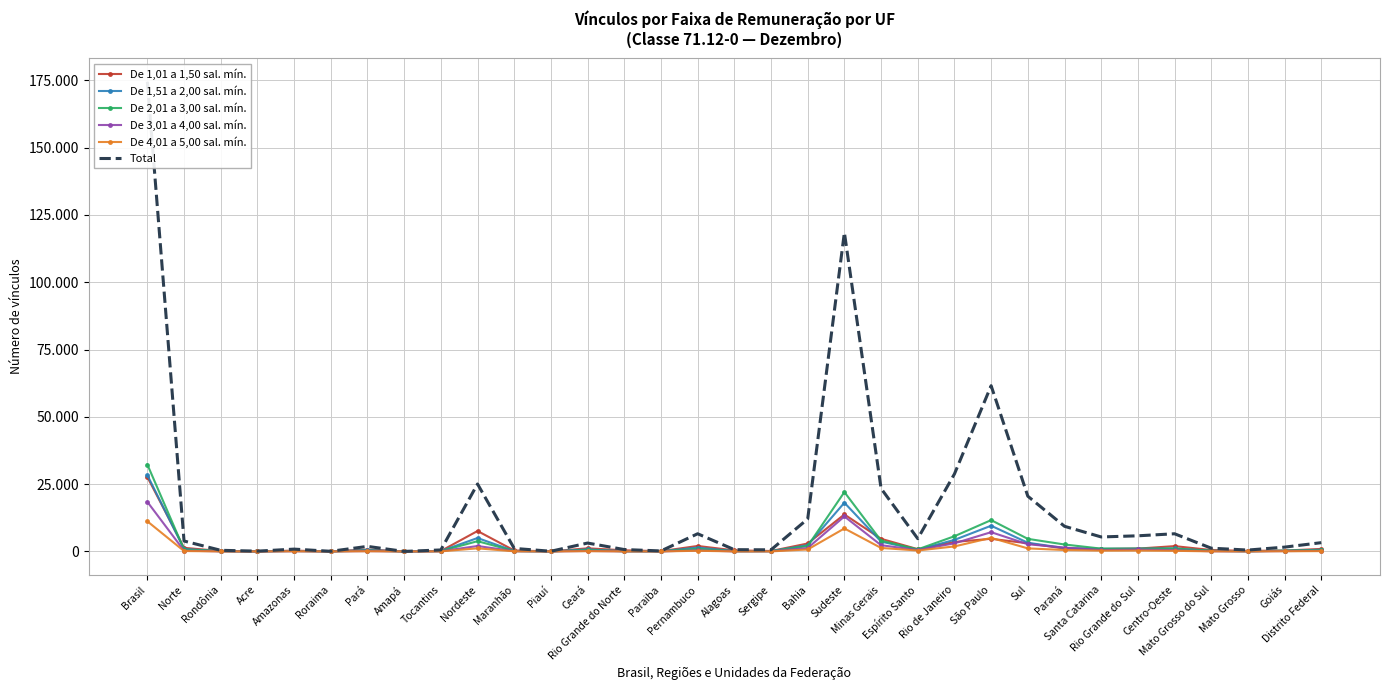

What is the difference between the second highest and minimum values in the Total series?

118466